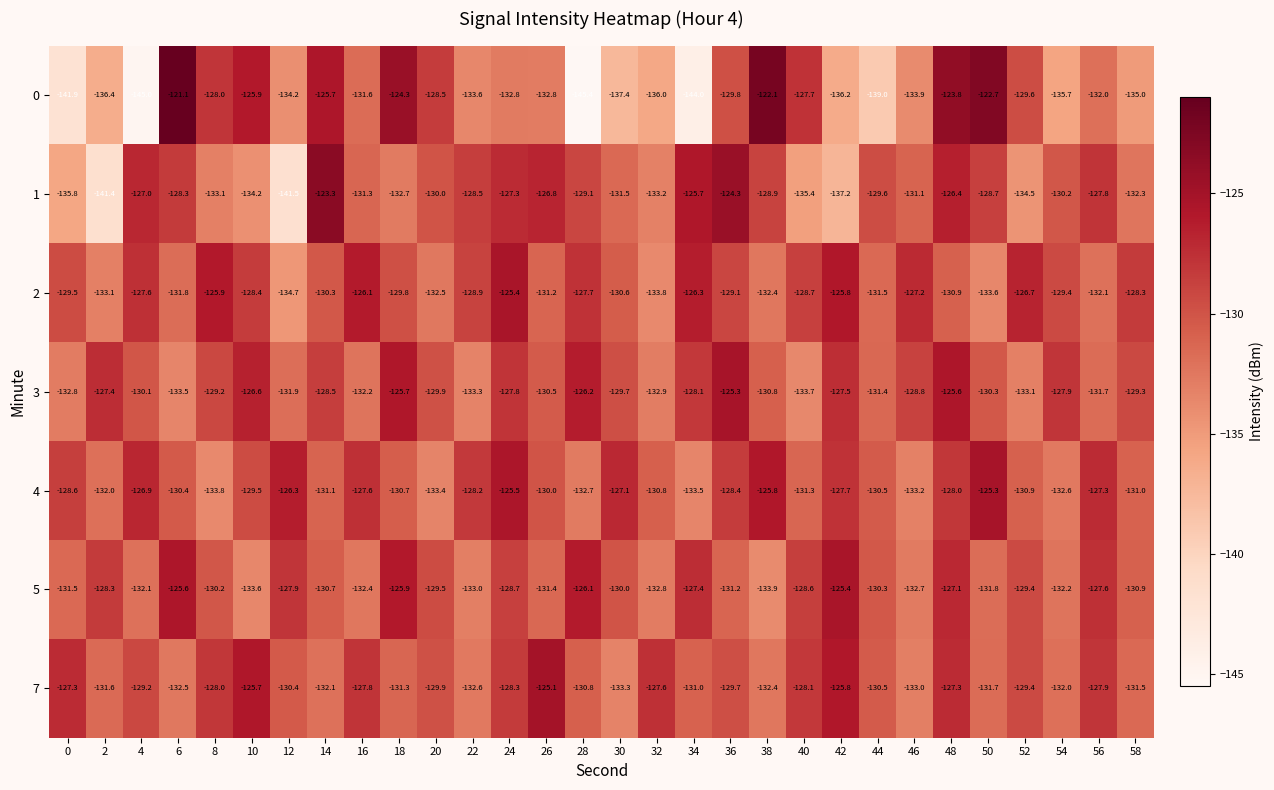

Which series has the largest total across all categories?

2